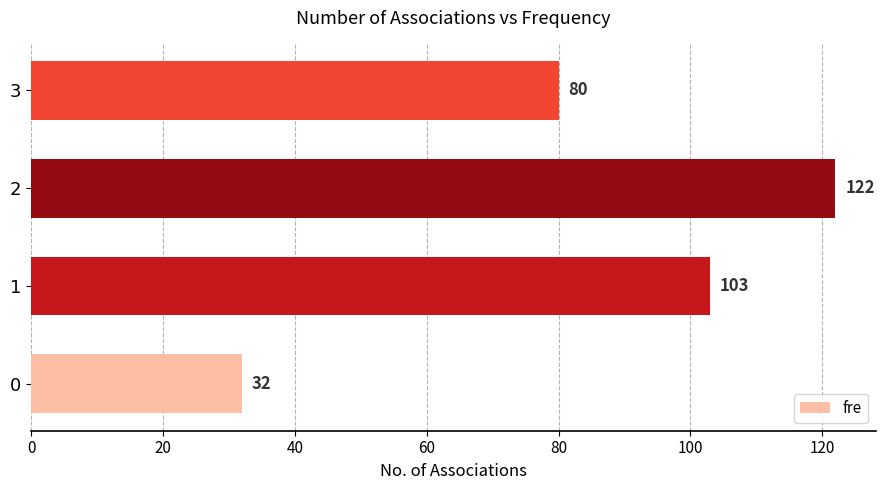

The value at 1 is 103. True or false?

True